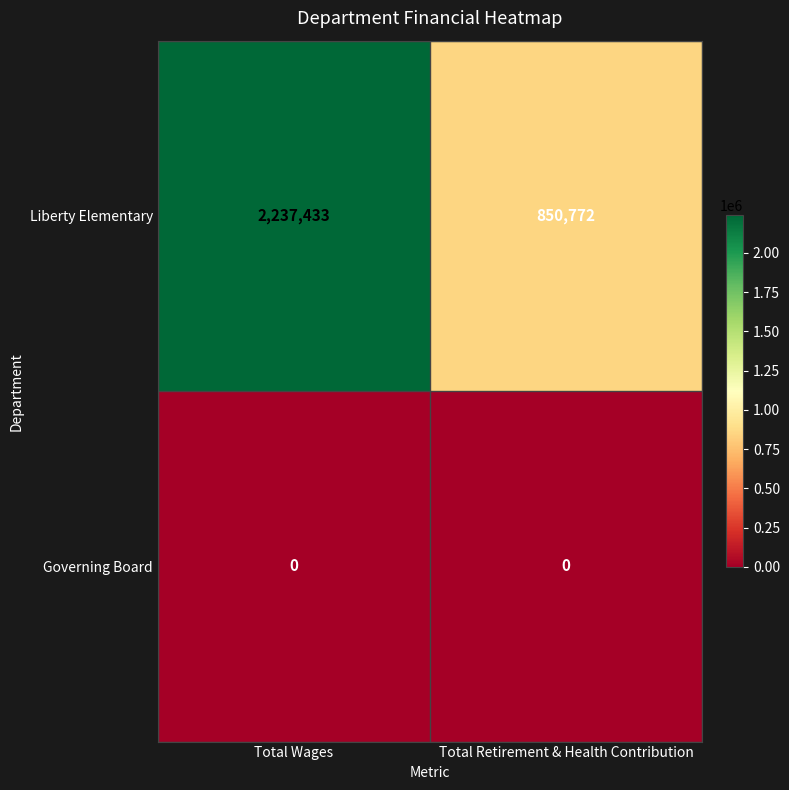

How many distinct data groups are displayed?

2